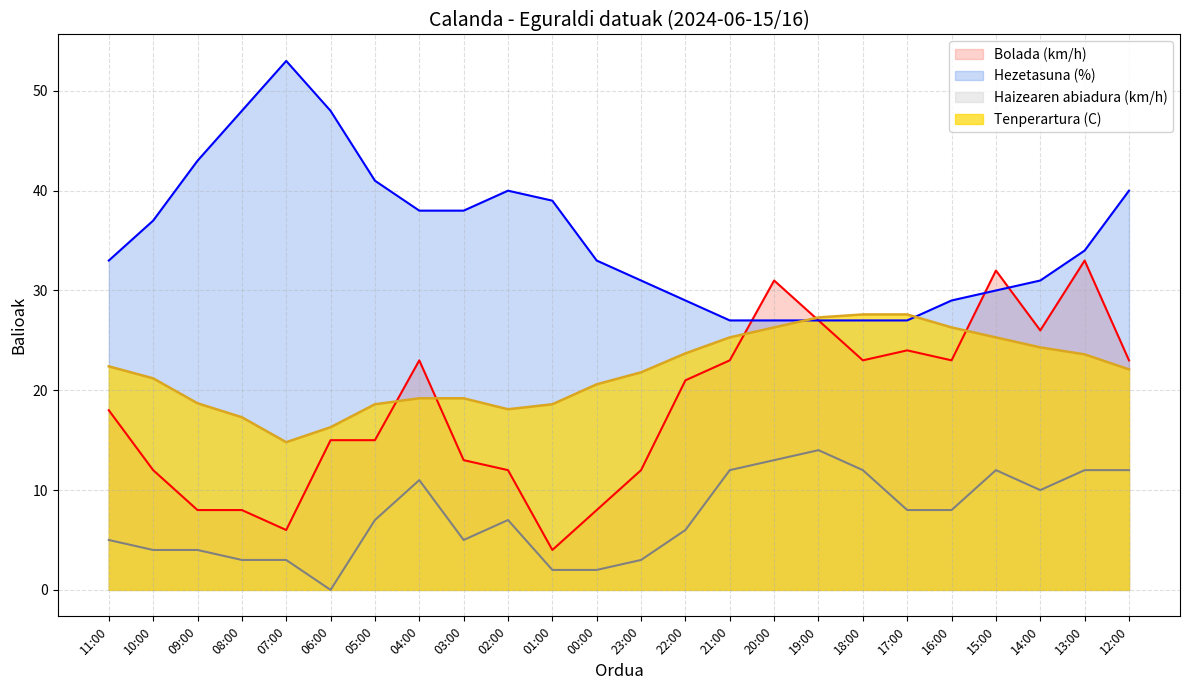

True or false: Hezetasuna (%) has a value of 27.0 at 17:00.

True